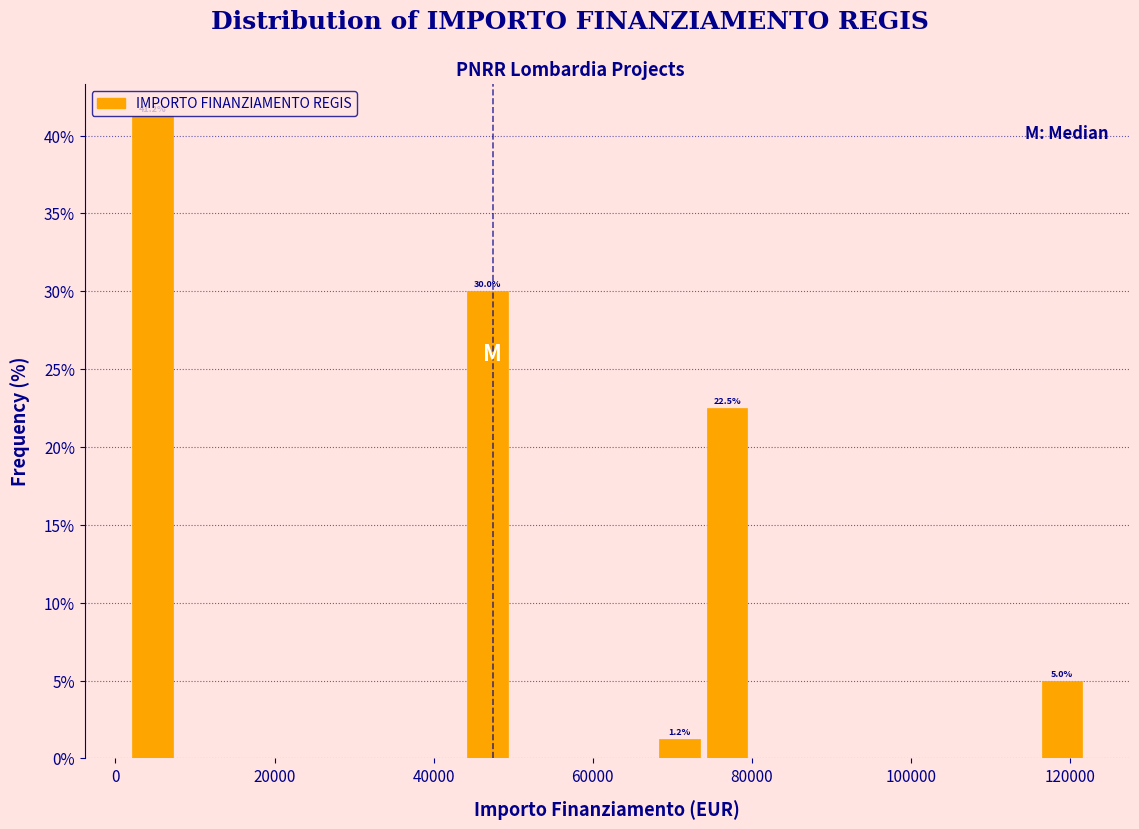

Around what value on the x-axis is the tallest bar? Give the approximate position of its centre, as read against the axis.

4000